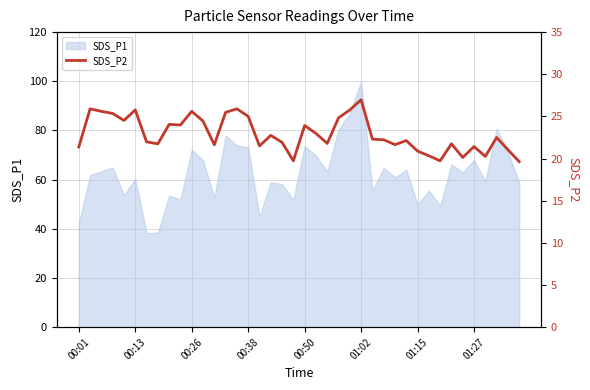

What position from the right is 29?

11